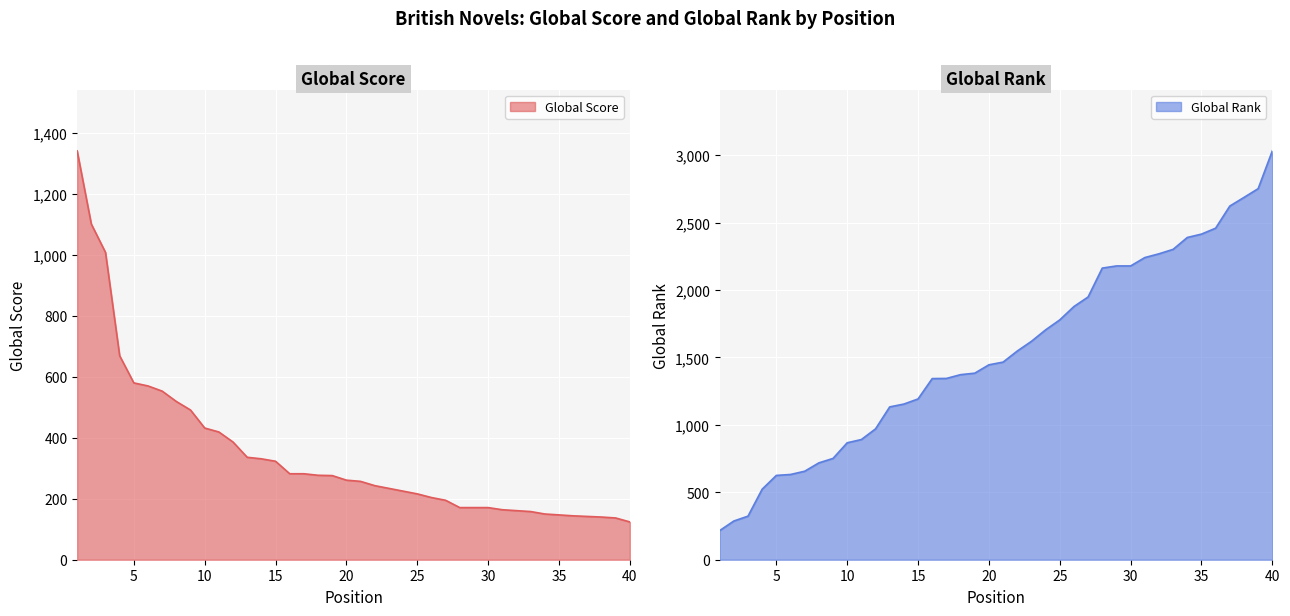

Reading left to right, transcribe all the data shown in this chart.

Global Score: 1=1341	2=1101	3=1008	4=669	5=580	6=570	7=553	8=519	9=491	10=432	11=419	12=386	13=336	14=331	15=323	16=282	17=282	18=277	19=276	20=261	21=257	22=243	23=234	24=225	25=216	26=204	27=195	28=171	29=171	30=171	31=164	32=161	33=158	34=150	35=147	36=144	37=142	38=140	39=137	40=124
Global Rank: 1=216	2=287	3=323	4=523	5=625	6=632	7=656	8=718	9=751	10=867	11=891	12=970	13=1133	14=1154	15=1192	16=1343	17=1344	18=1372	19=1383	20=1445	21=1465	22=1547	23=1619	24=1704	25=1778	26=1877	27=1948	28=2162	29=2178	30=2178	31=2240	32=2268	33=2301	34=2389	35=2414	36=2458	37=2622	38=2686	39=2751	40=3031